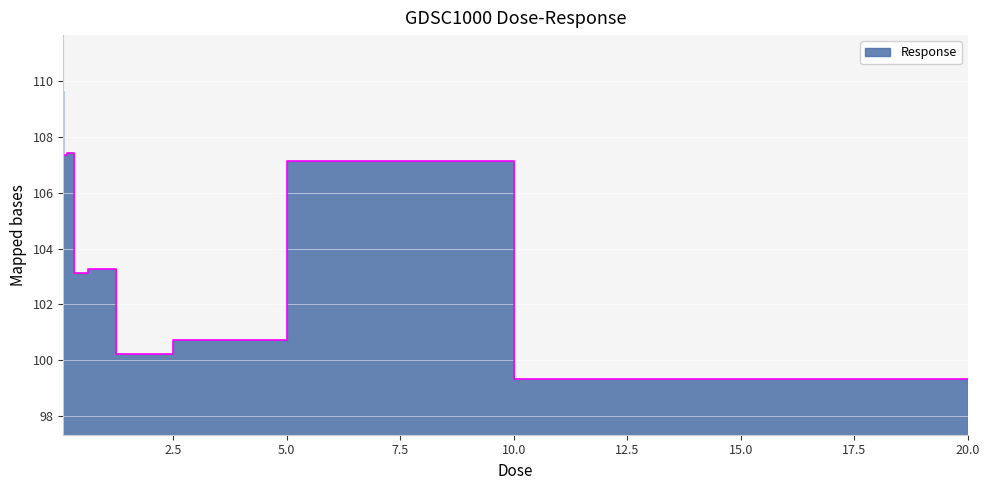

How many lines are shown in the chart?

1